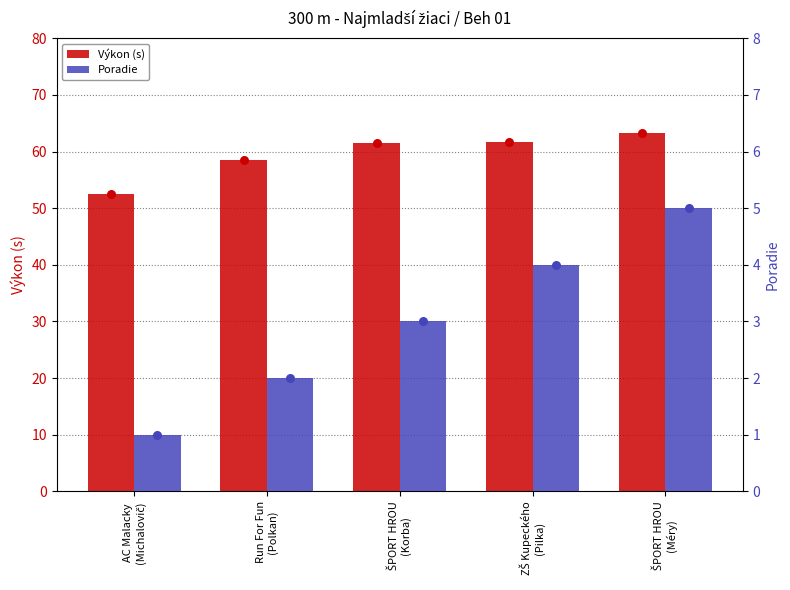

Which series has the largest total across all categories?

Výkon (s)